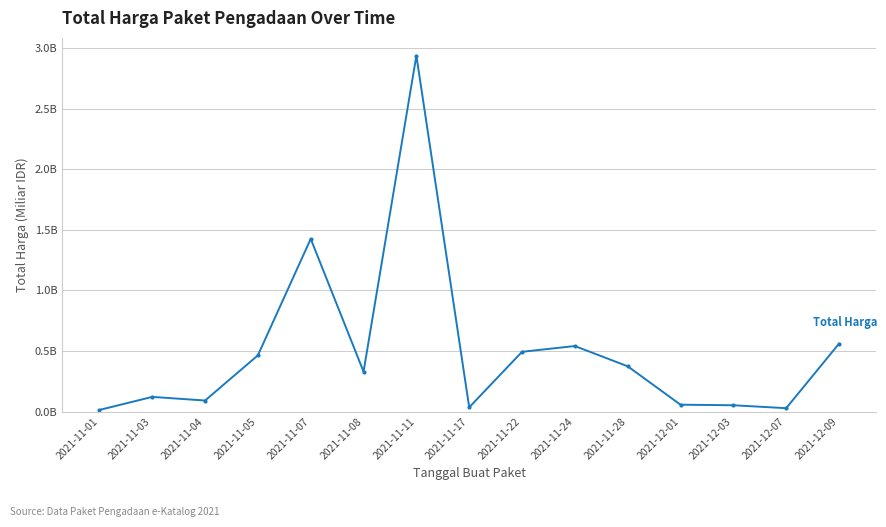

True or false: the data has more than 2 interior local peaks.

True